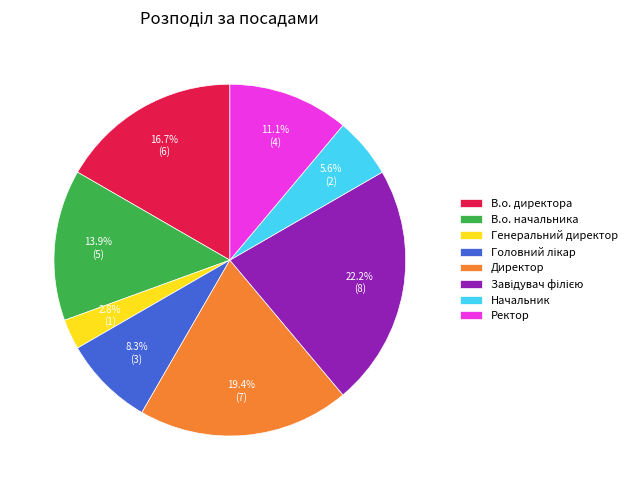

Approximately how many times larger is the value at Директор compared to Начальник?

3.5